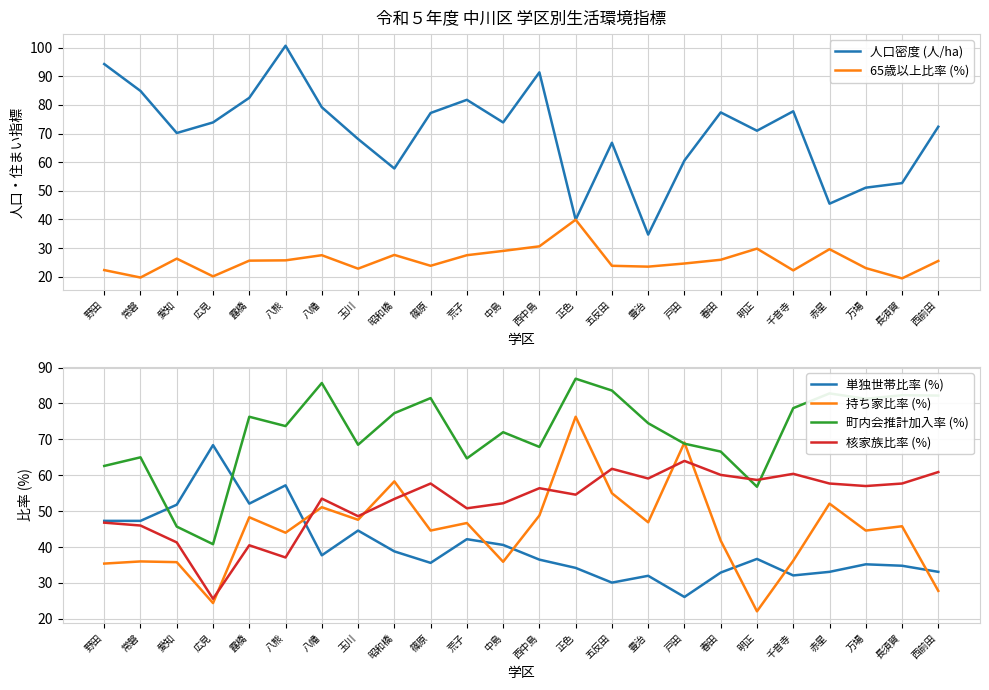

Which label corresponds to the smallest value in the chart?

長須賀